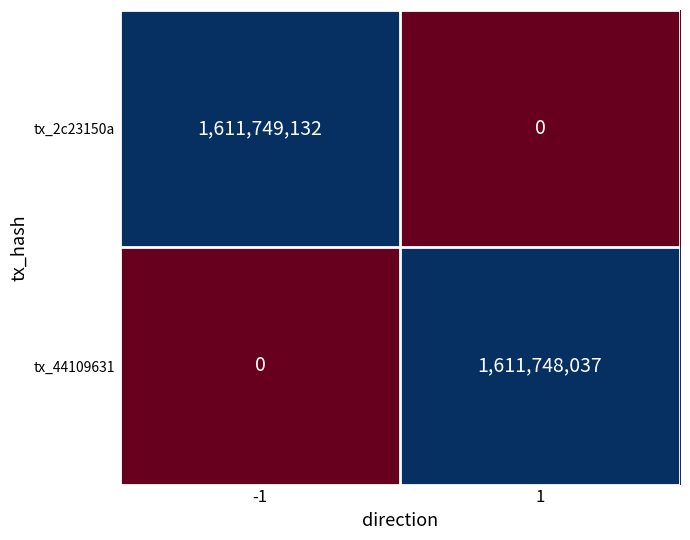

At how many categories does at least one series exceed 1023040793?

2